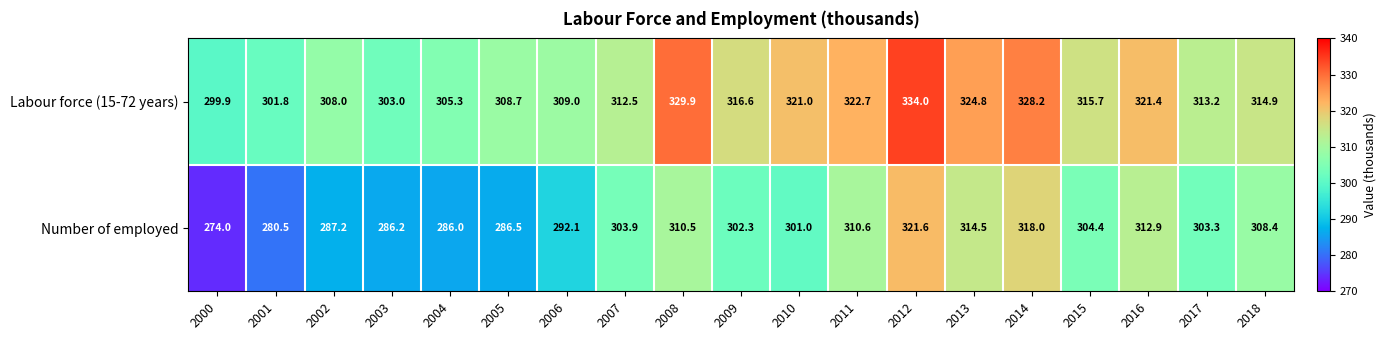

What is the difference between the Number of employed values at 2010 and 2002?

13.8